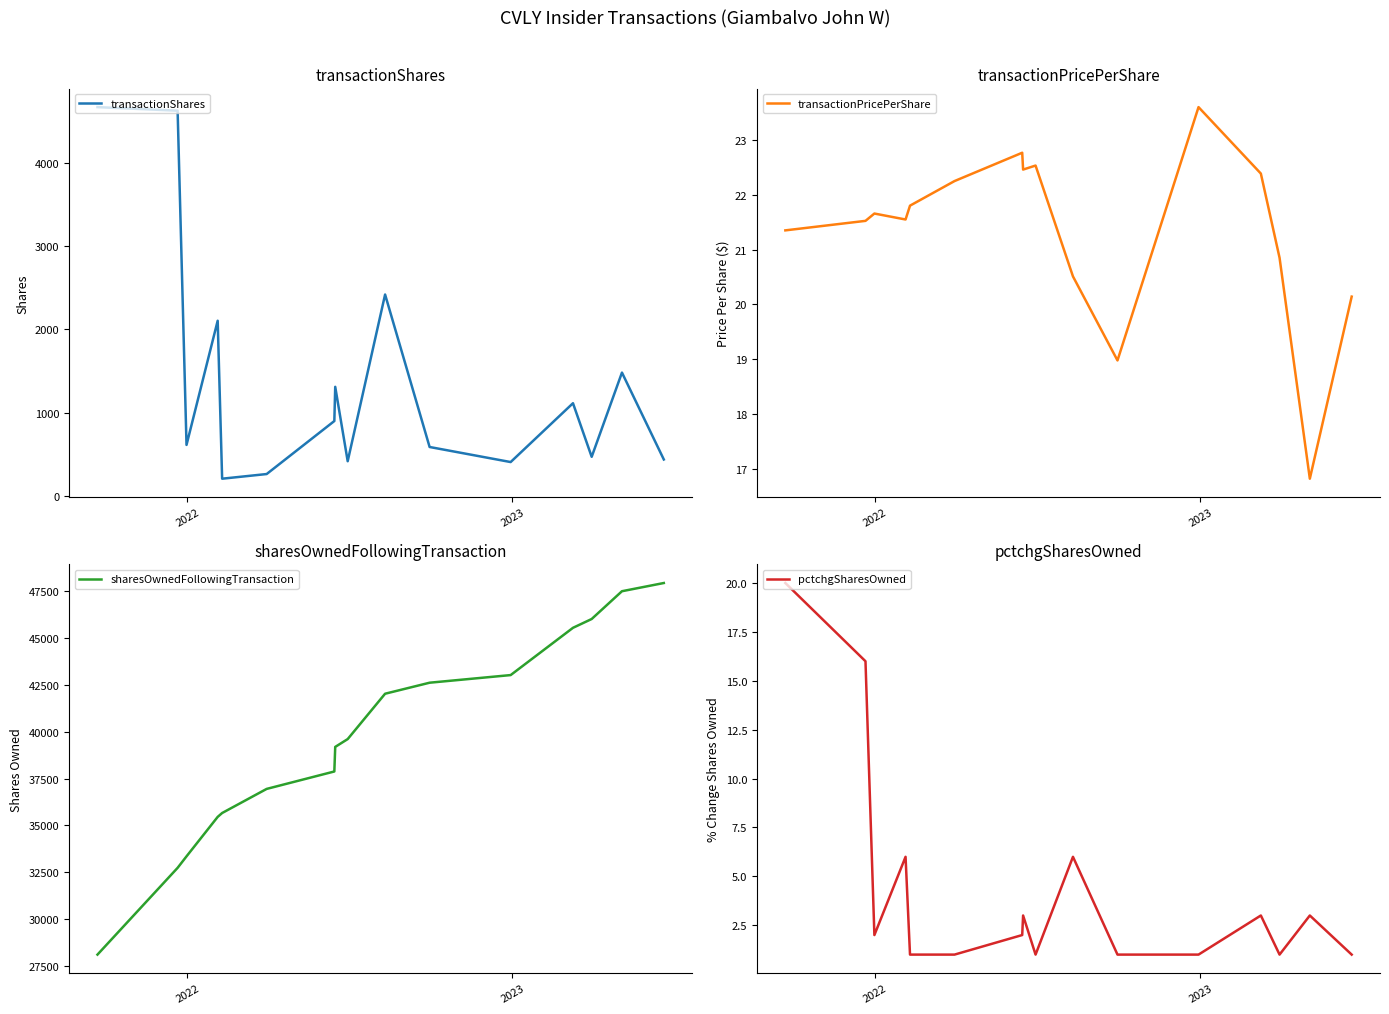

List the series in order of their peak value, highest first.

sharesOwnedFollowingTransaction, transactionShares, transactionPricePerShare, pctchgSharesOwned